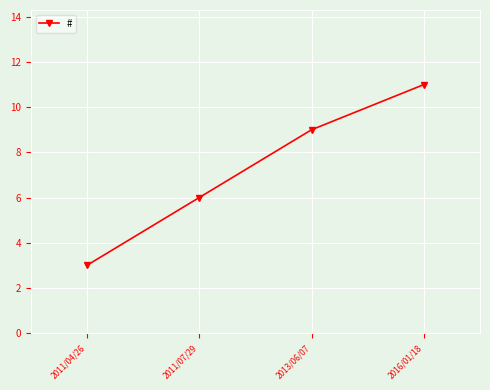

What position from the right is 2011/07/29?

3